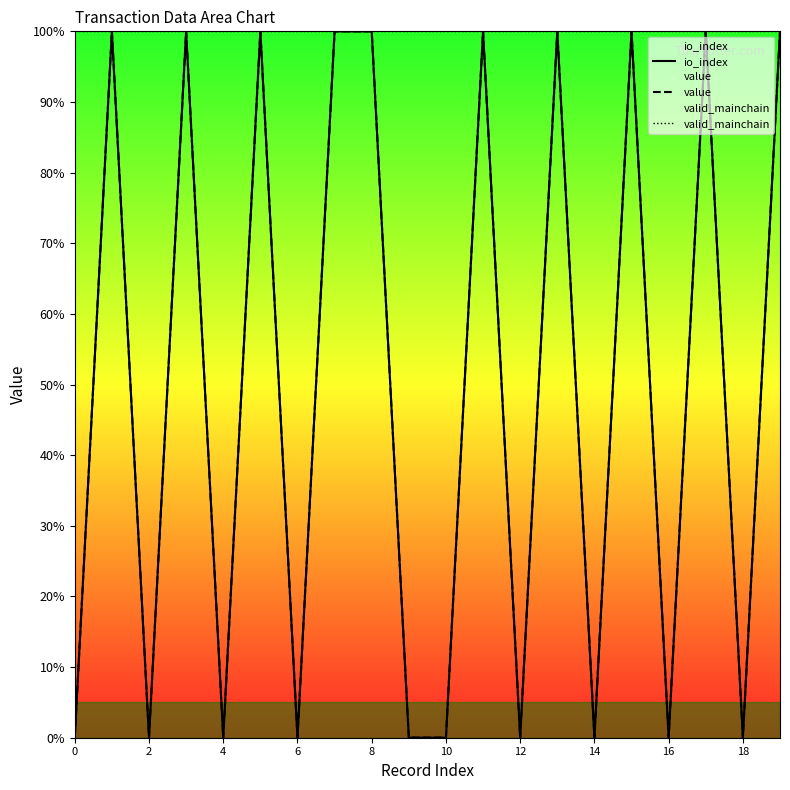

What is the minimum value for valid_mainchain?

100.0